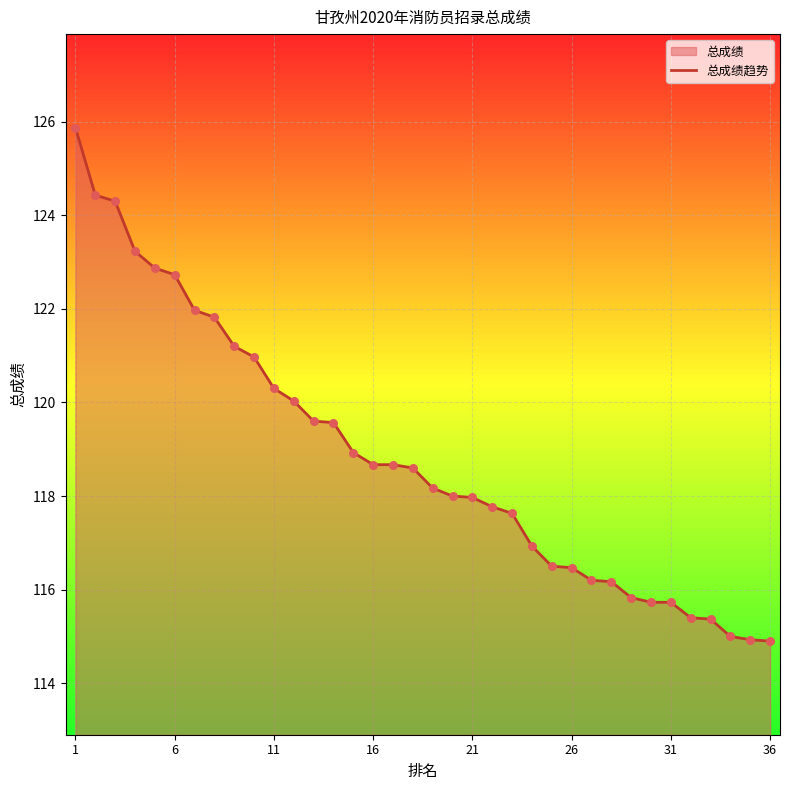

Approximately how many times larger is the value at 16 compared to 26?

1.0